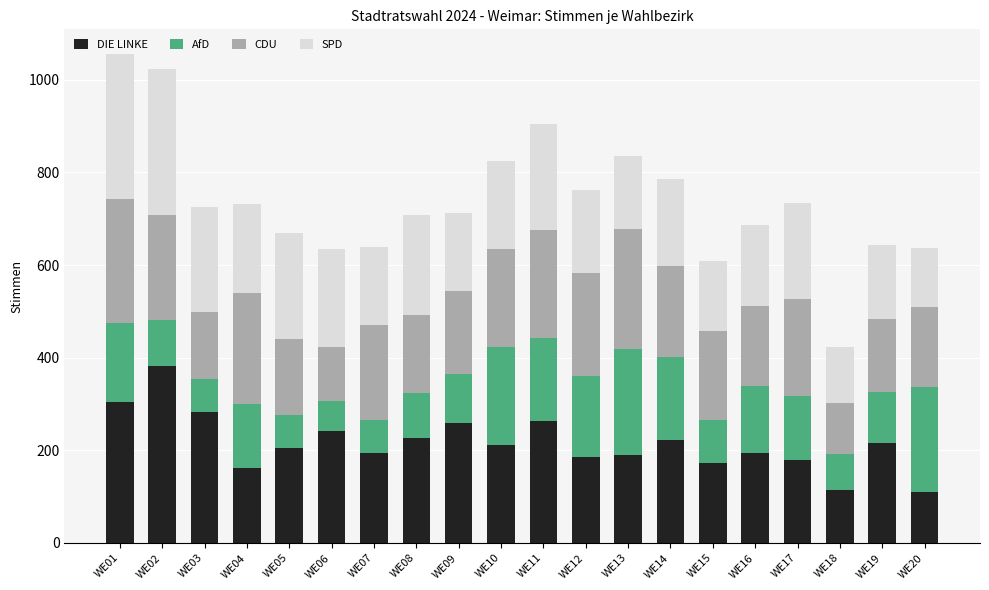

The DIE LINKE series shows 378 at WE19. True or false?

False